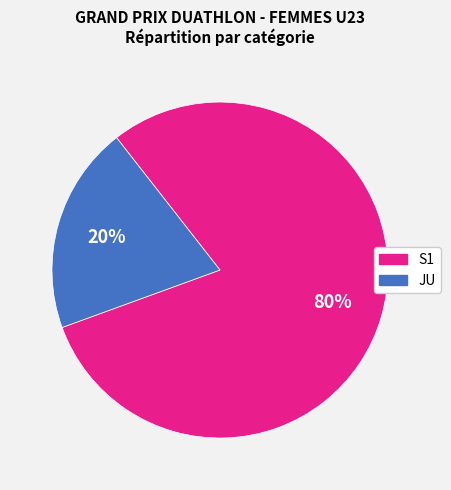

True or false: S1 accounts for 80% of the total.

True